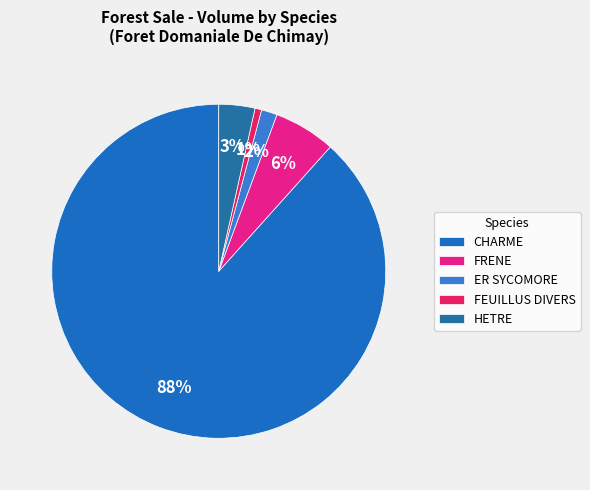

True or false: CHARME accounts for 74% of the total.

False